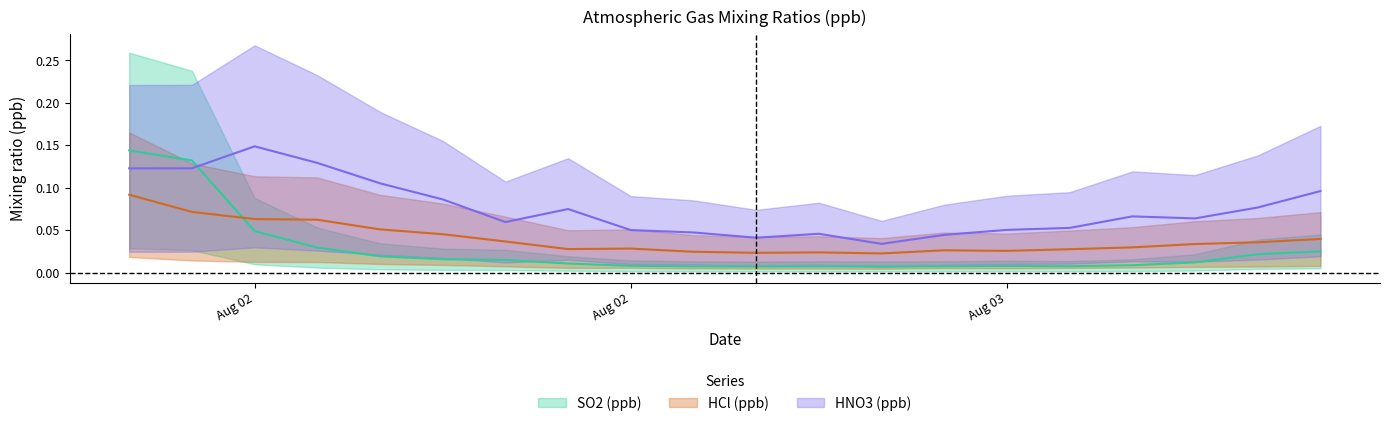

How many data points does each series have?

20